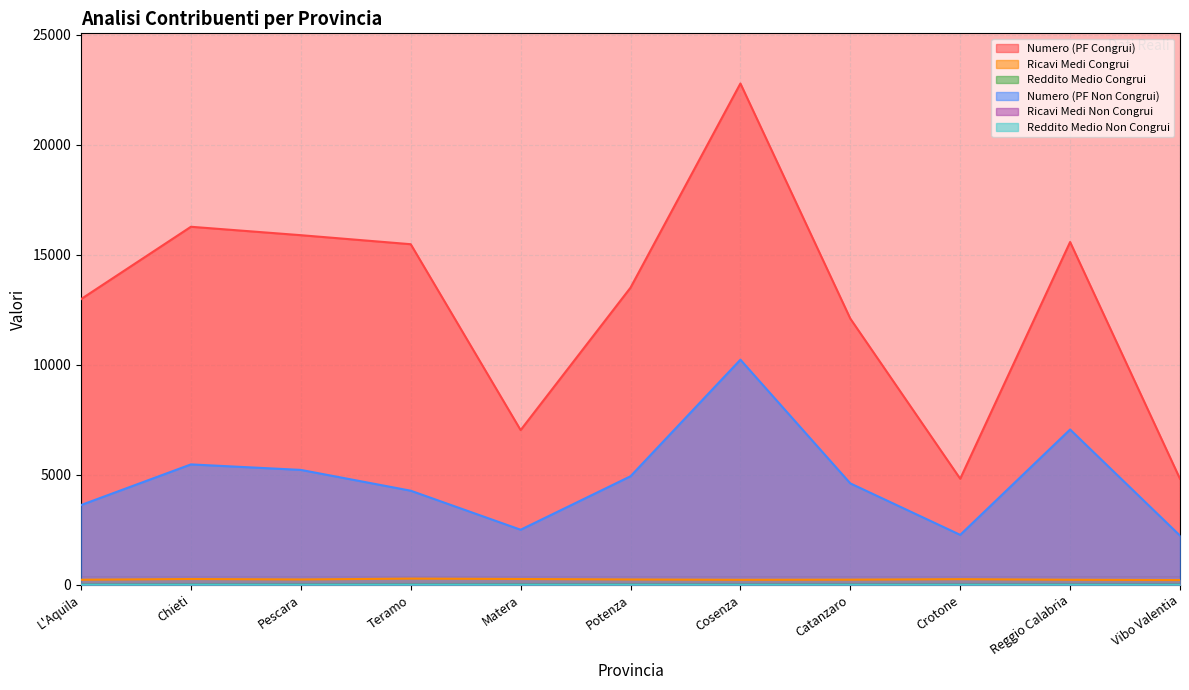

What is the difference between the second highest and minimum values in the Ricavi Medi Non Congrui series?

2.1